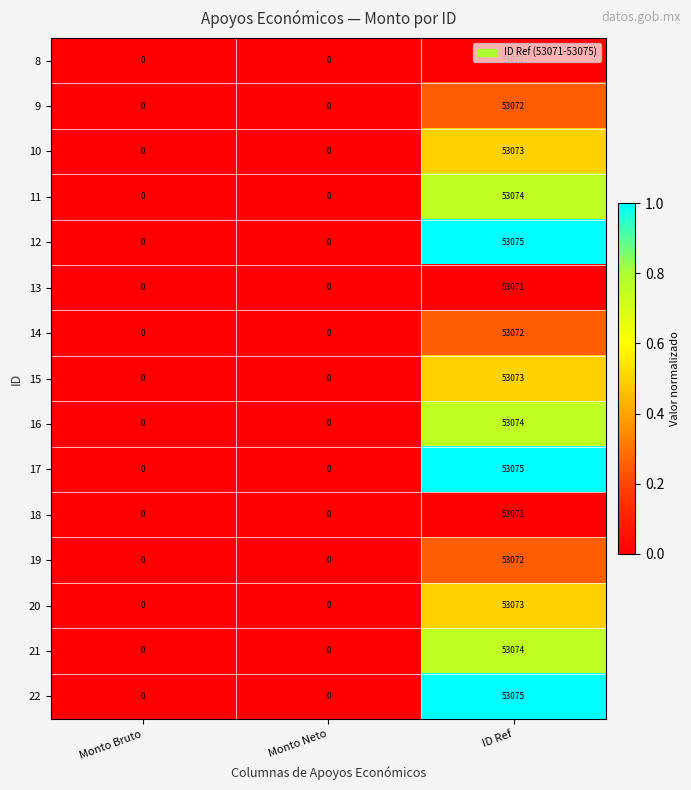

The 21 series shows 26991 at Monto Neto. True or false?

False